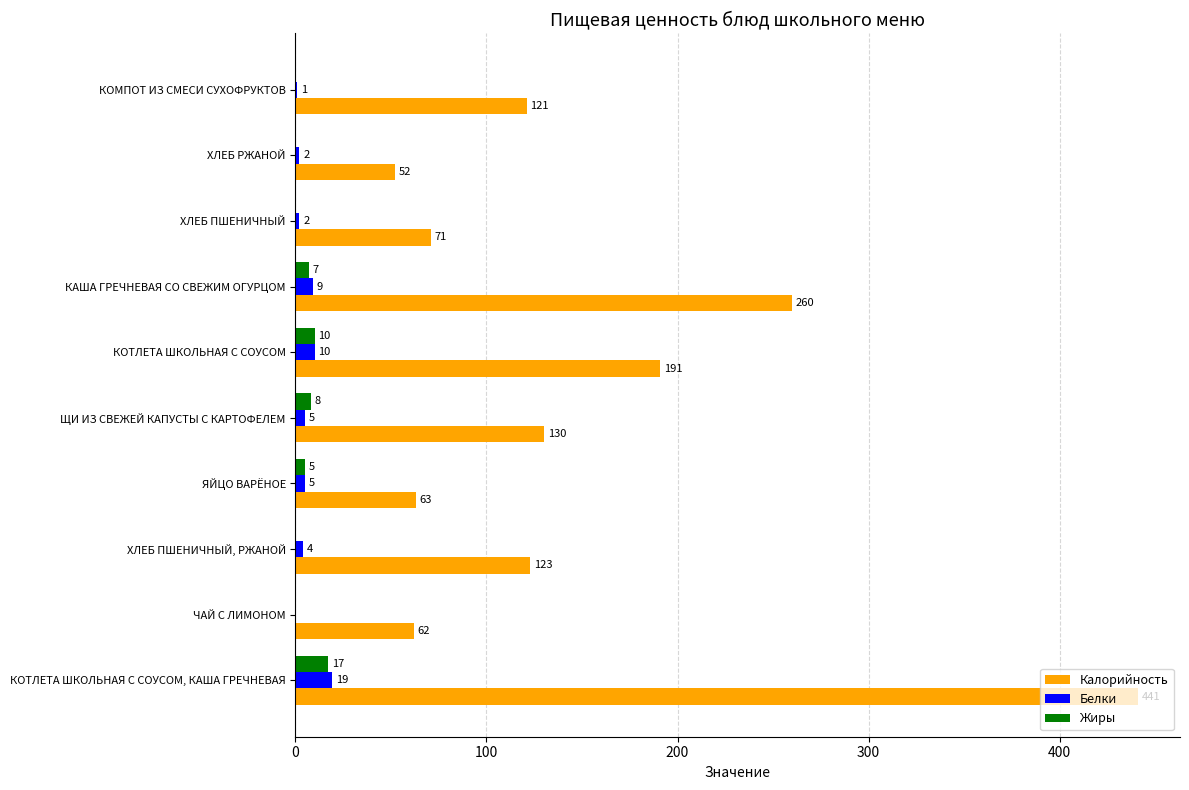

What is the approximate value of Жиры at ЩИ ИЗ СВЕЖЕЙ КАПУСТЫ С КАРТОФЕЛЕМ?

8